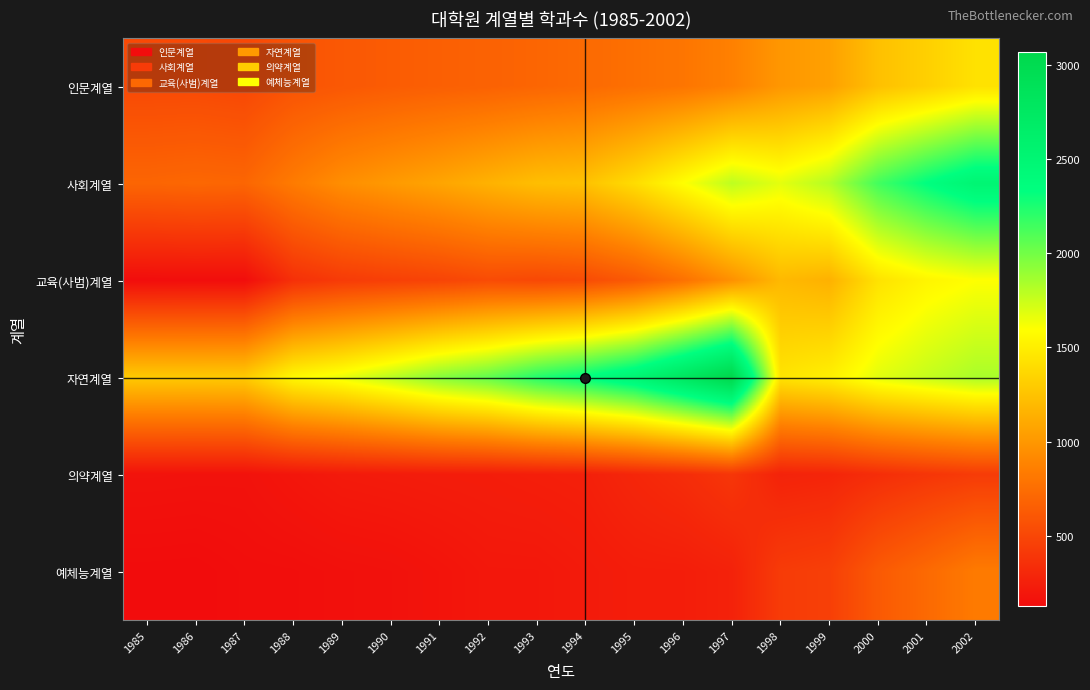

At which category is the sum across all series the highest?

2002